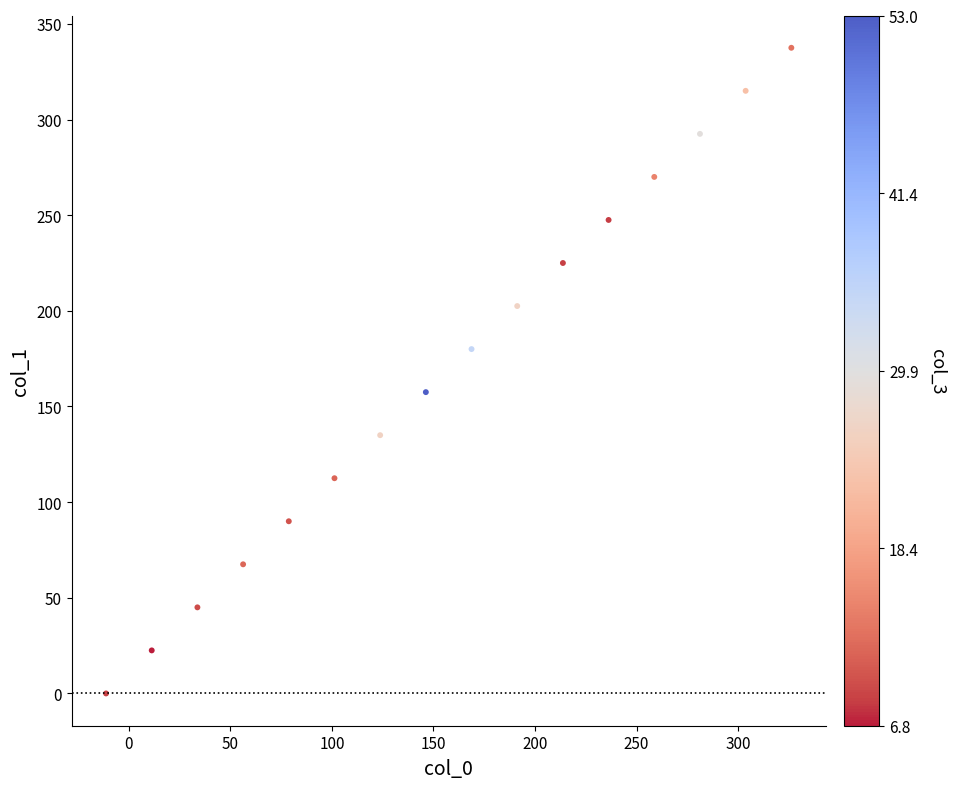

What is the range of X values (max minus min)?

337.5